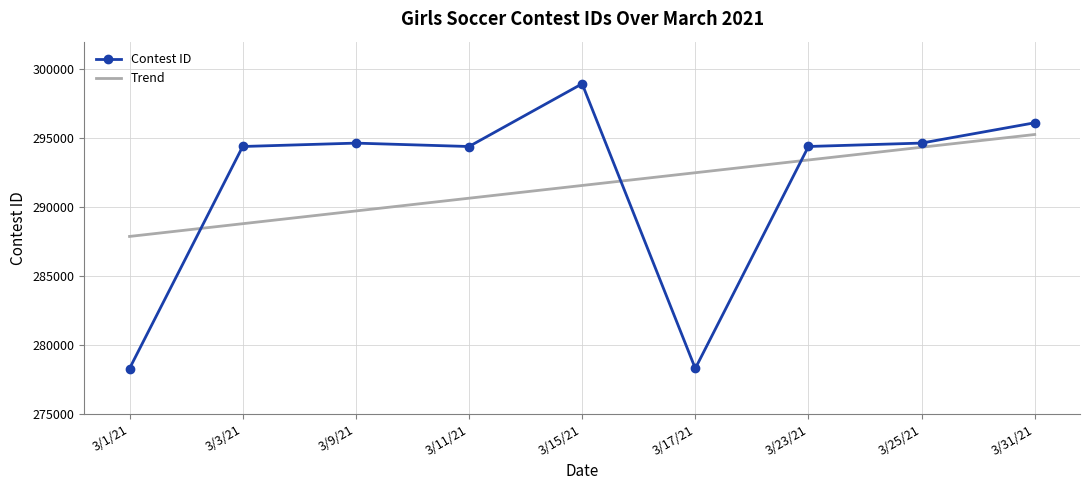

Reading left to right, extract all data points from this chart.

278303	294400	294645	294399	298947	278308	294401	294648	296120